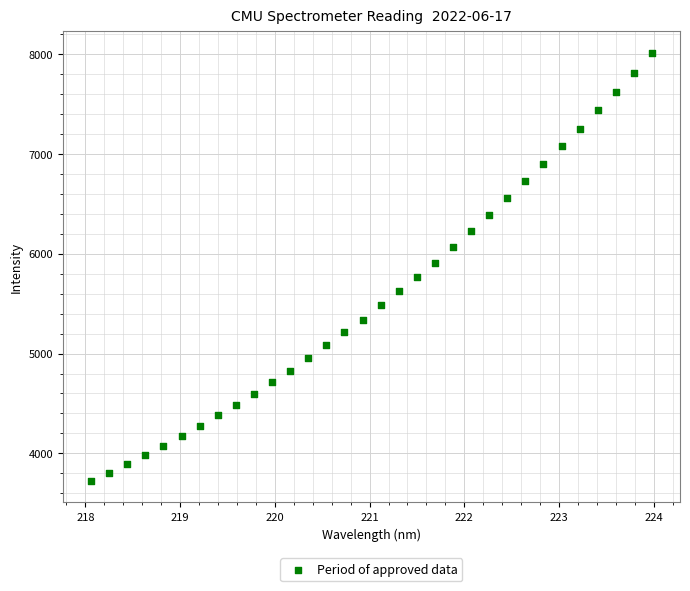

What is the range of Y values (max minus min)?

4289.8